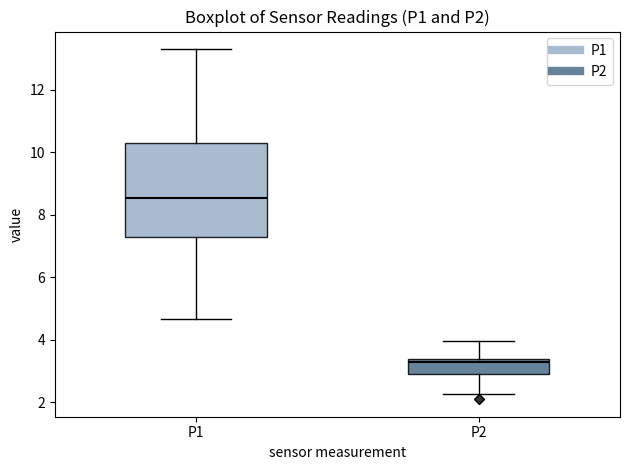

Which box is the tallest, from its lower edge to its upper edge?

P1